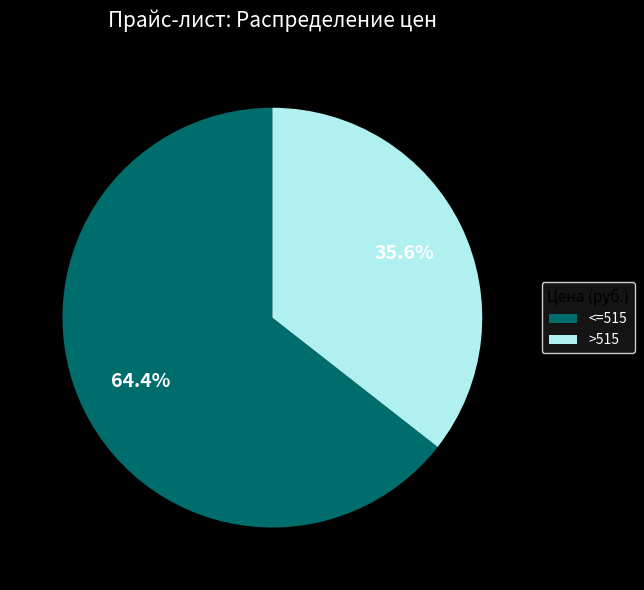

Does <=515 account for over 50% of the chart?

Yes